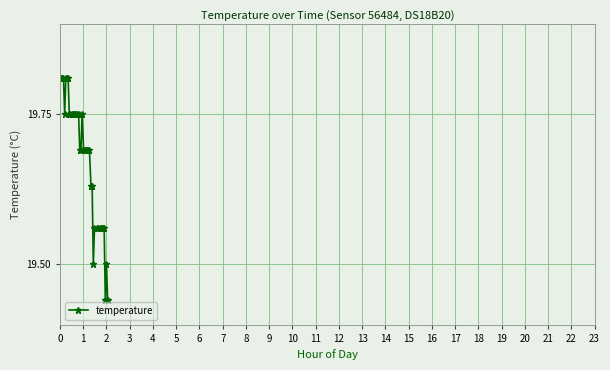

What is the difference between the second highest and minimum values?

0.4